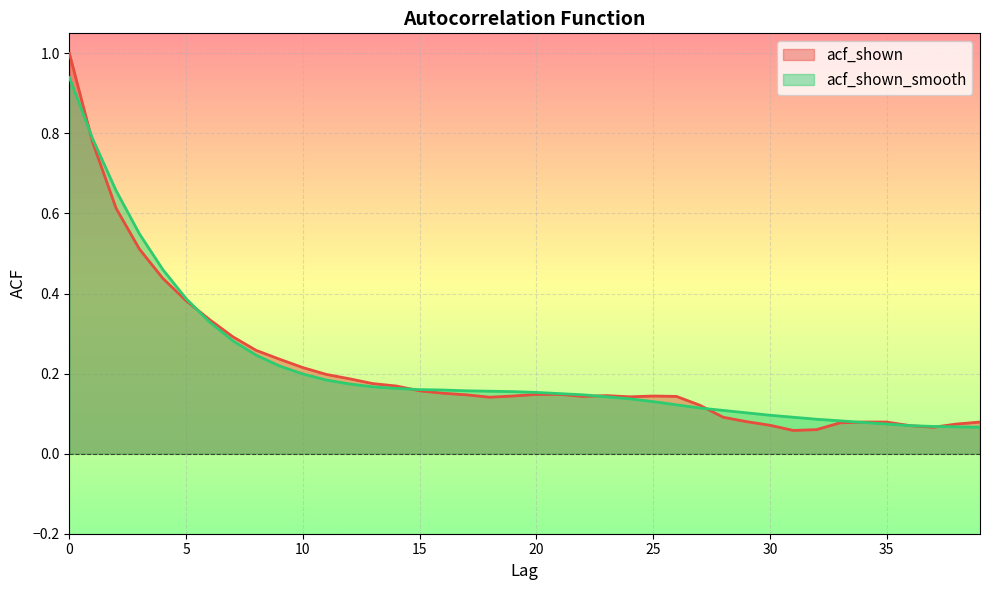

What is the sum of the acf_shown_smooth values at 10 and 4?

0.7